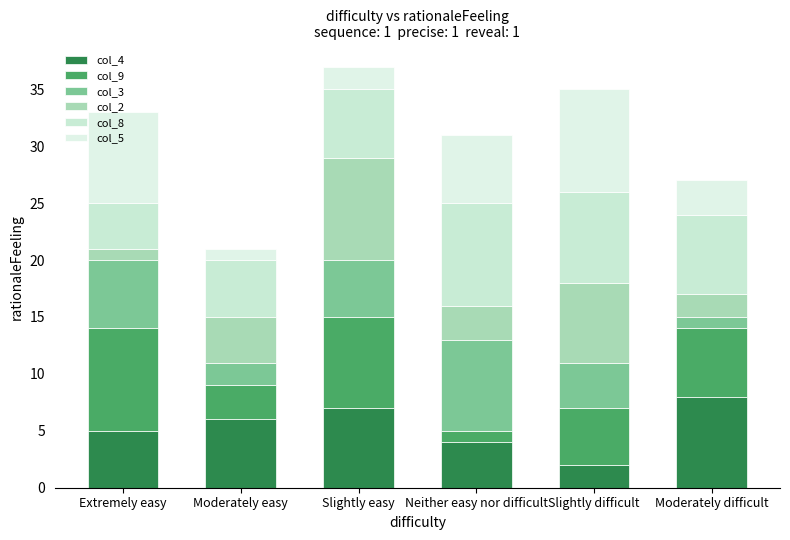

Does the chart contain stacked bars?

Yes